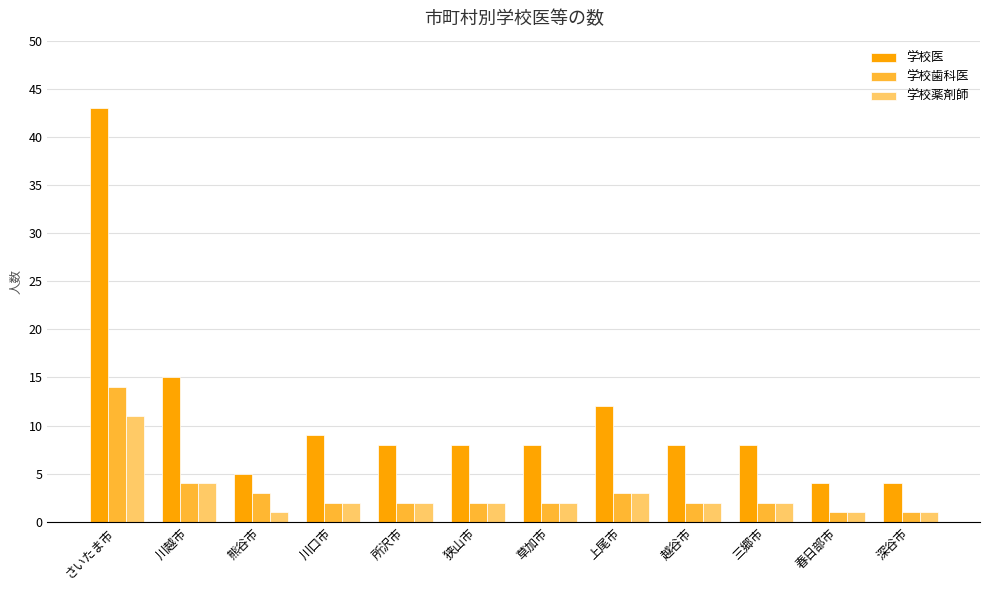

Does the chart contain any negative values?

No